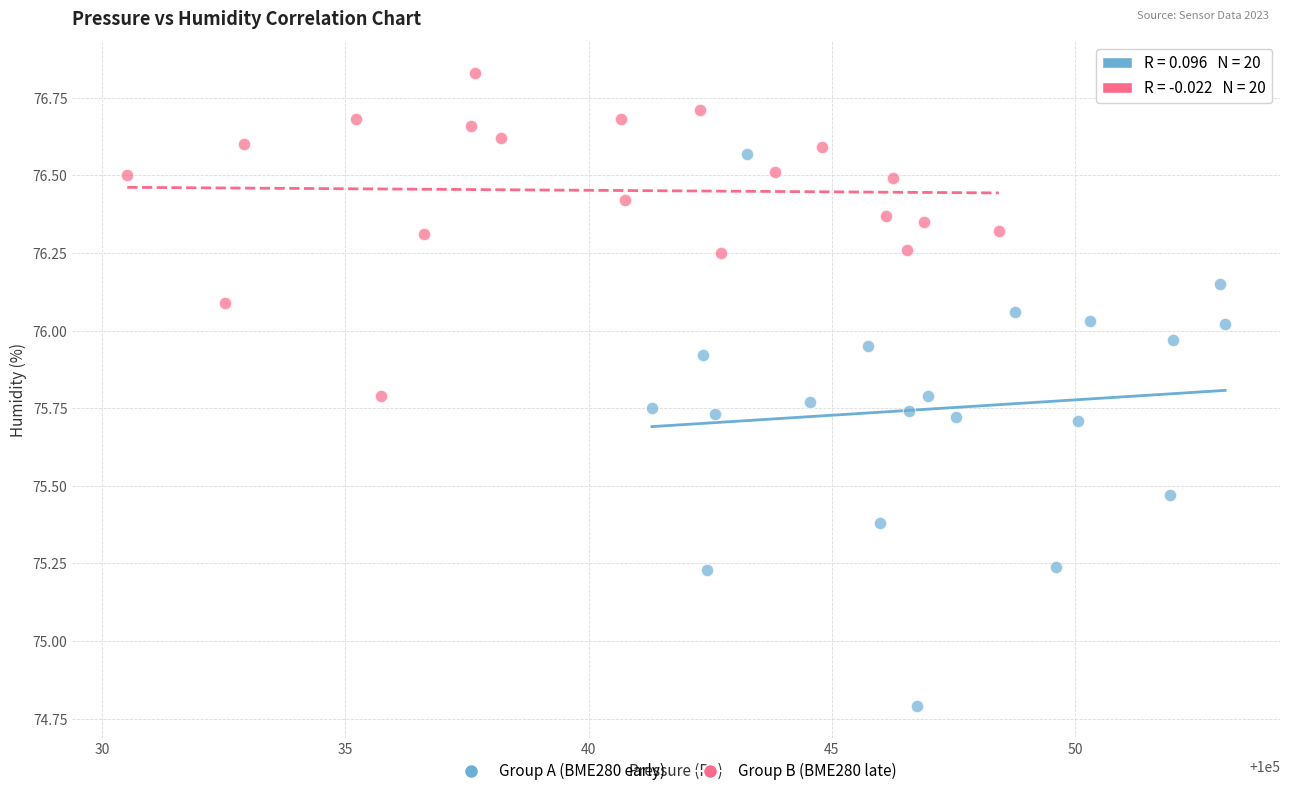

Which series contains the highest Y value?

Group B (BME280 late)